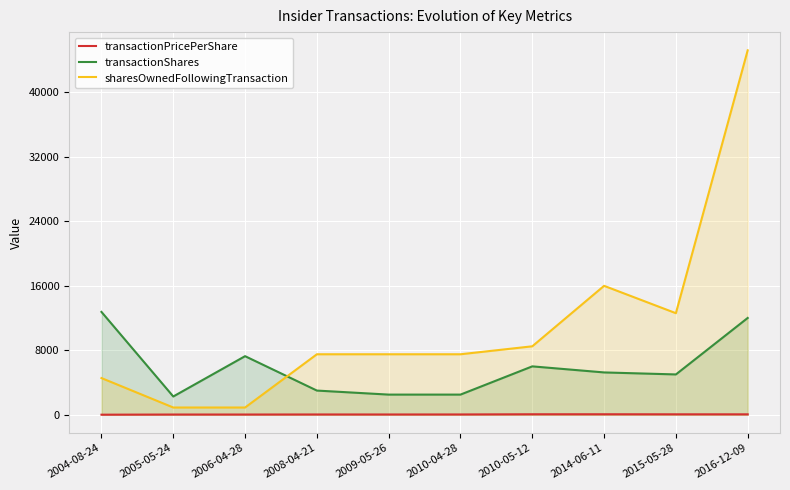

What is the spread (max minus min) of values at 2009-05-26?

7463.9